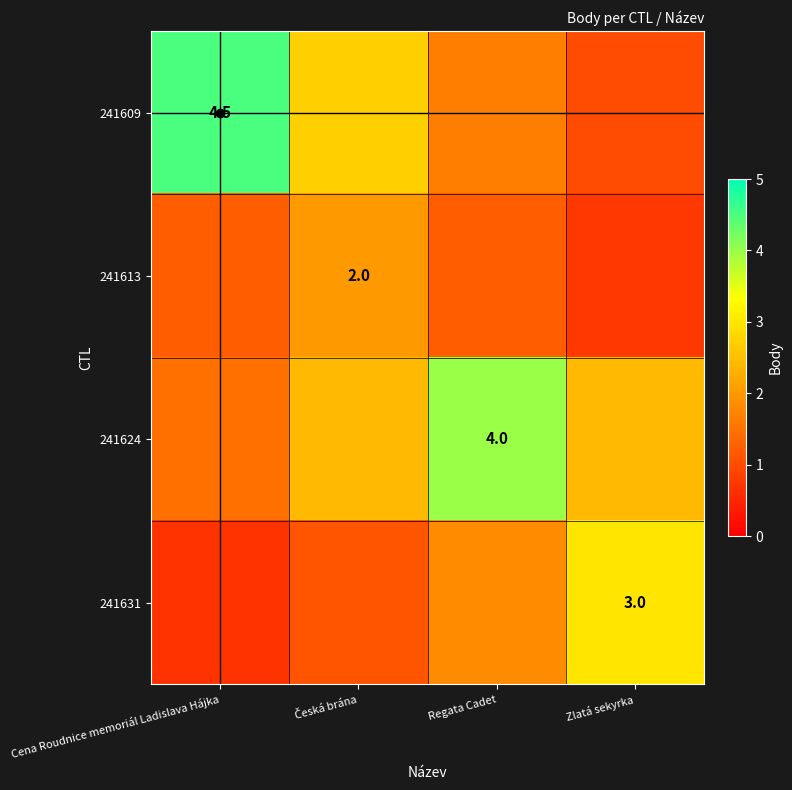

What is the difference between the maximum and minimum values in the 241609 series?

3.5